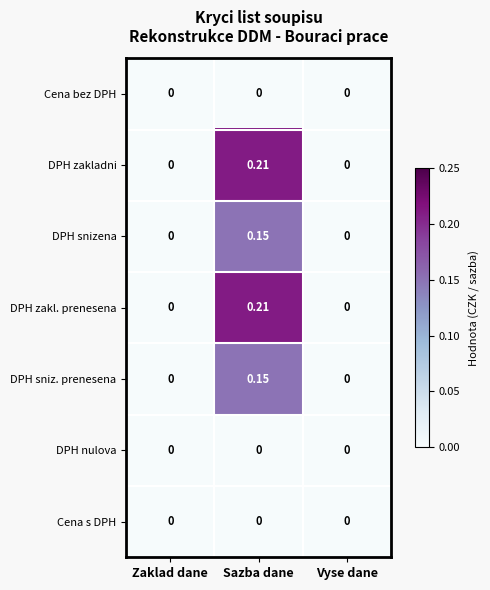

Which label corresponds to the largest value in the chart?

Sazba dane